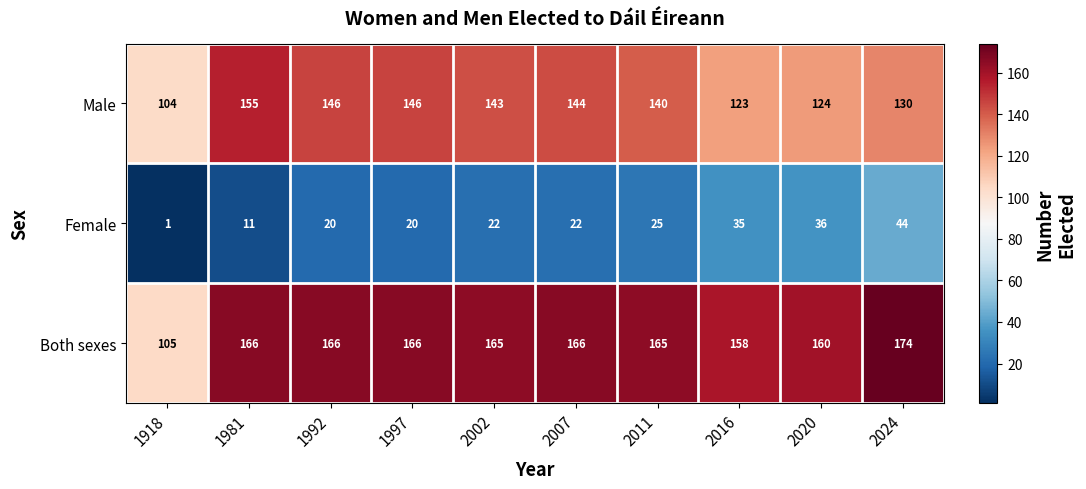

What is the smallest value displayed?

1